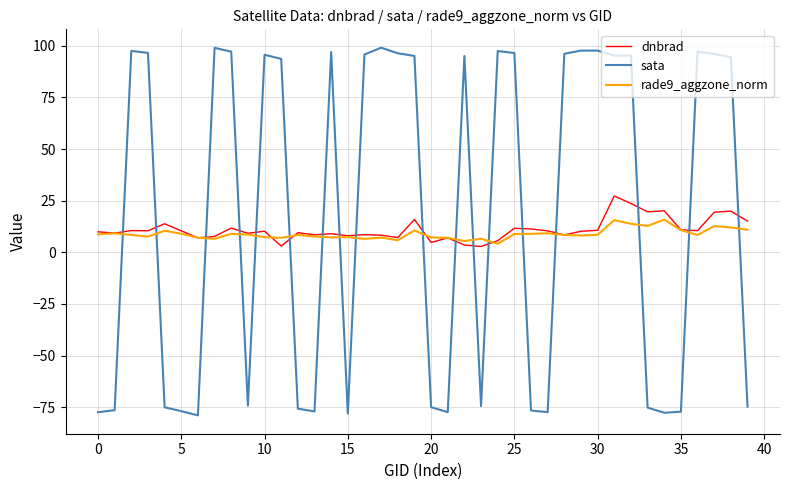

After their last crossing, which series has the higher values: sata or dnbrad?

dnbrad